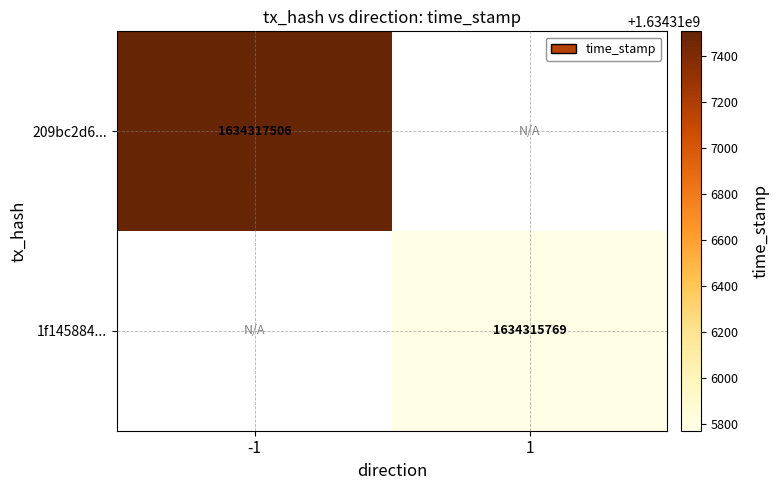

Is it true that 209bc2d6... equals 1634317506 at -1?

True